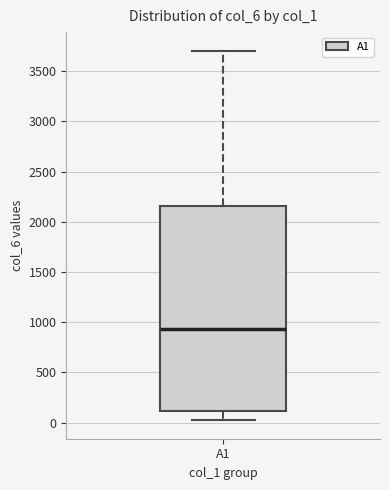

Transcribe this box plot: give where the median line is, the range the box spans, and where the two whiskers end, as read against the y-axis. The values are not printed on the chart, so give them approximately, as read against the axis.

median 950, box 100 to 2150, whiskers 0 to 3700